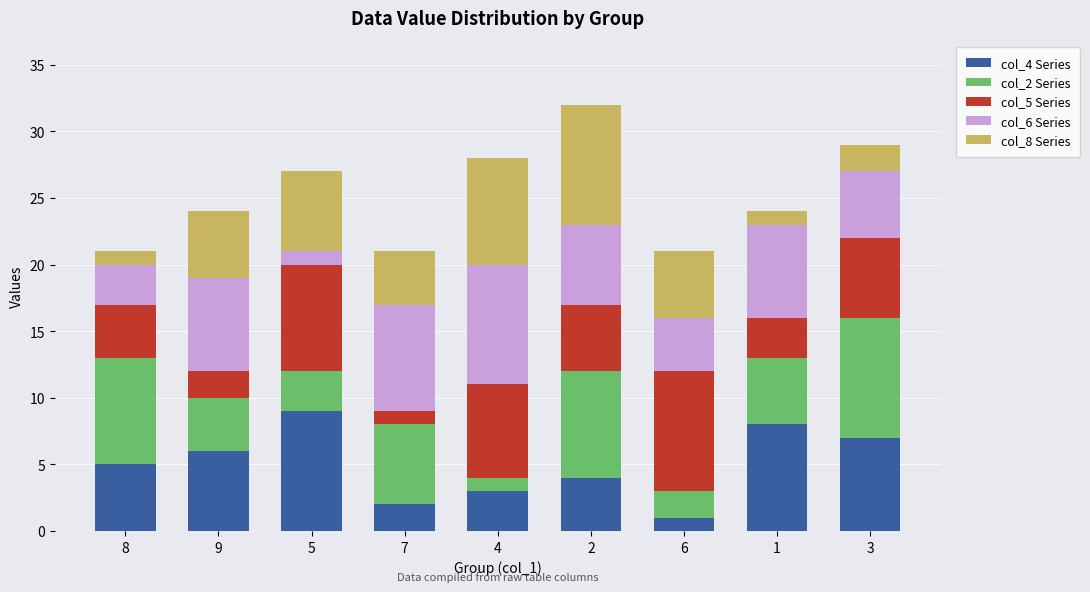

Is it true that col_4 Series equals 9 at 5?

True